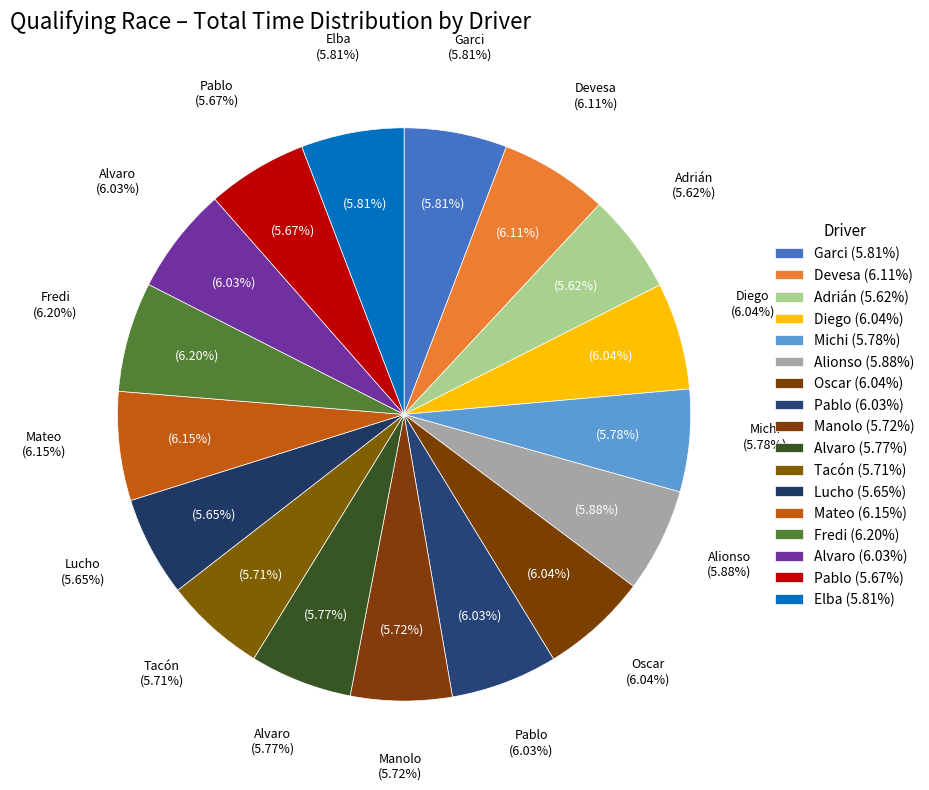

True or false: Lucho accounts for 20% of the total.

False